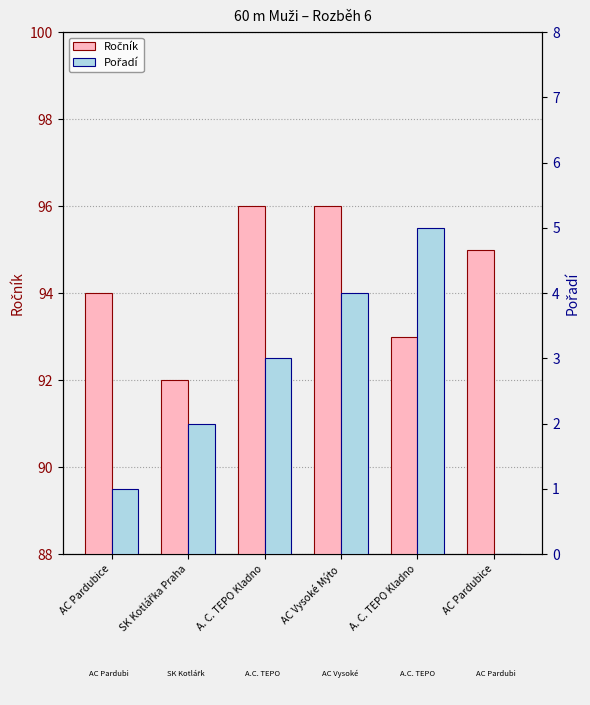

Which series has the widest spread of values?

Pořadí